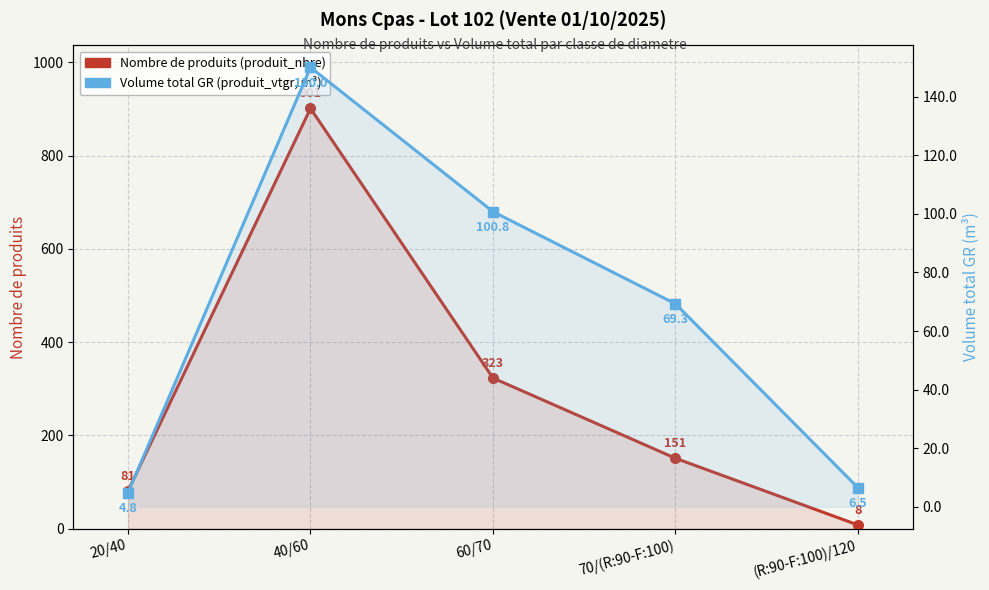

Where is Volume total GR (produit_vtgr, m³) nearest to the value 77?

70/(R:90-F:100)